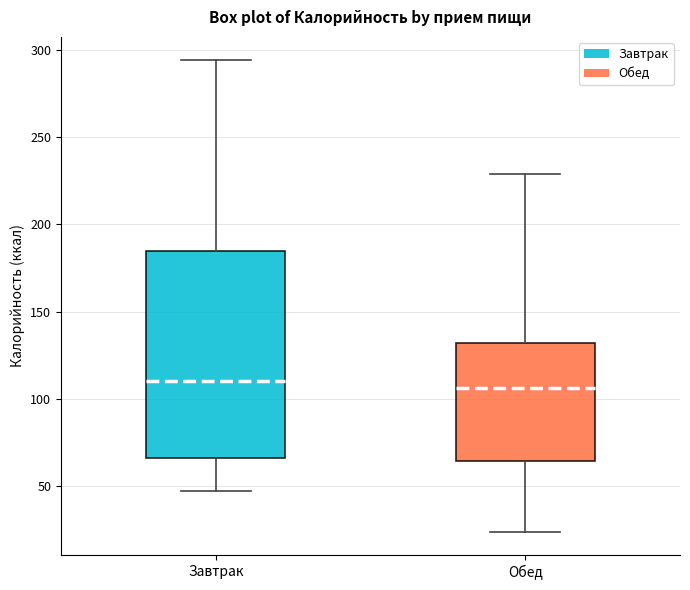

Which box is the tallest, from its lower edge to its upper edge?

Завтрак